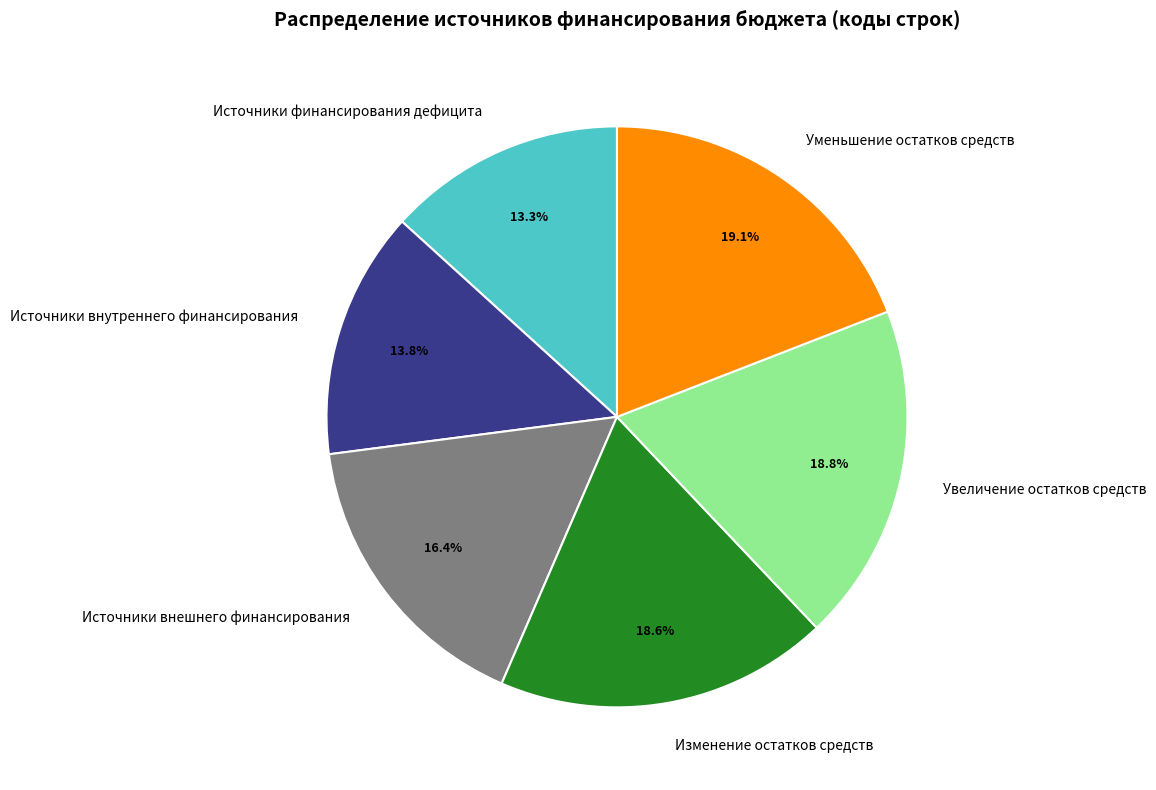

What is the total percentage of Изменение остатков средств and Уменьшение остатков средств?

37.7%